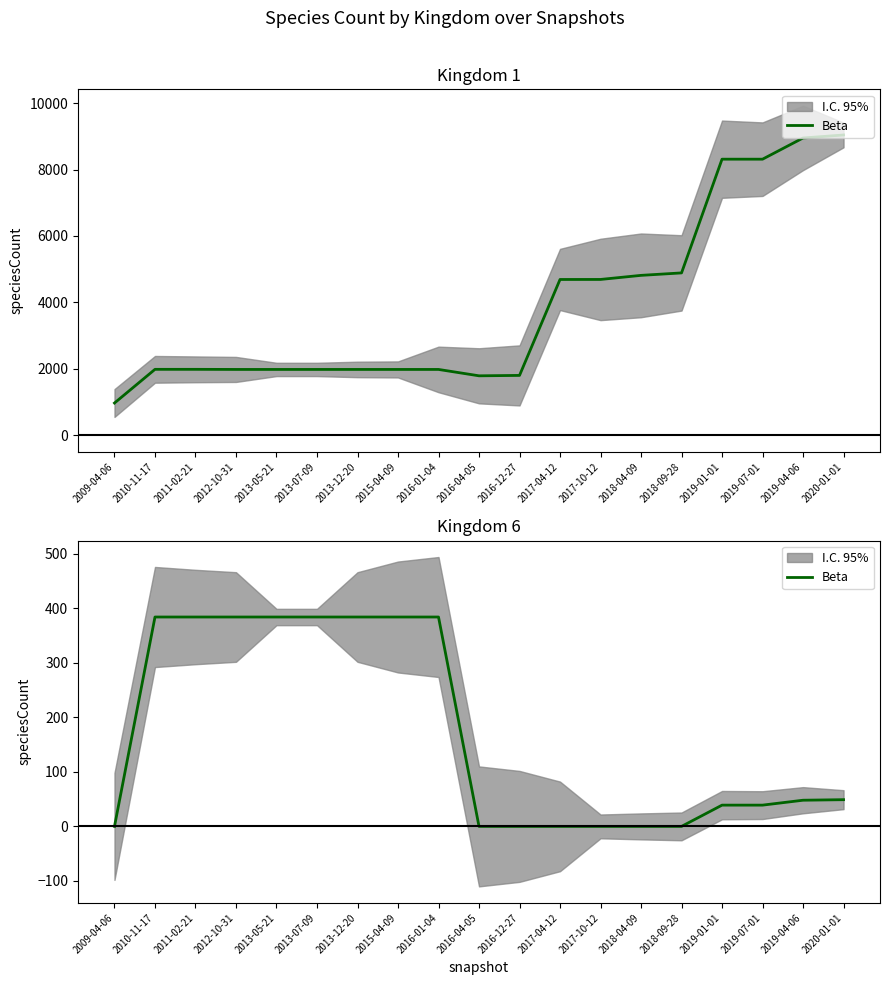

What is the sum of all values?

3247